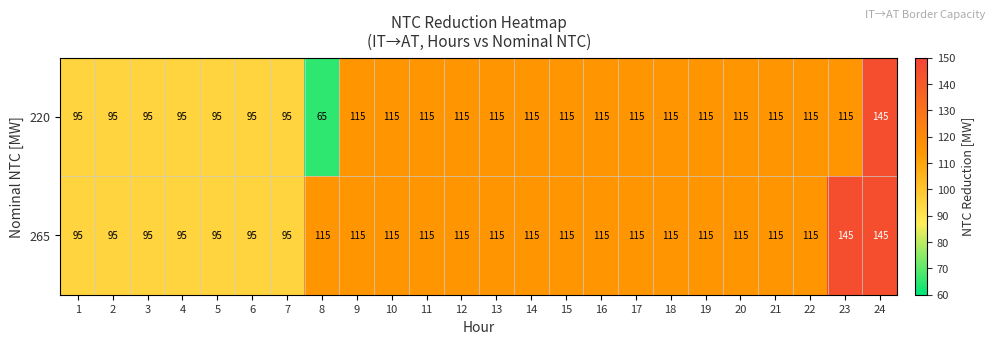

Rank the series by their average value, from highest to lowest.

265, 220